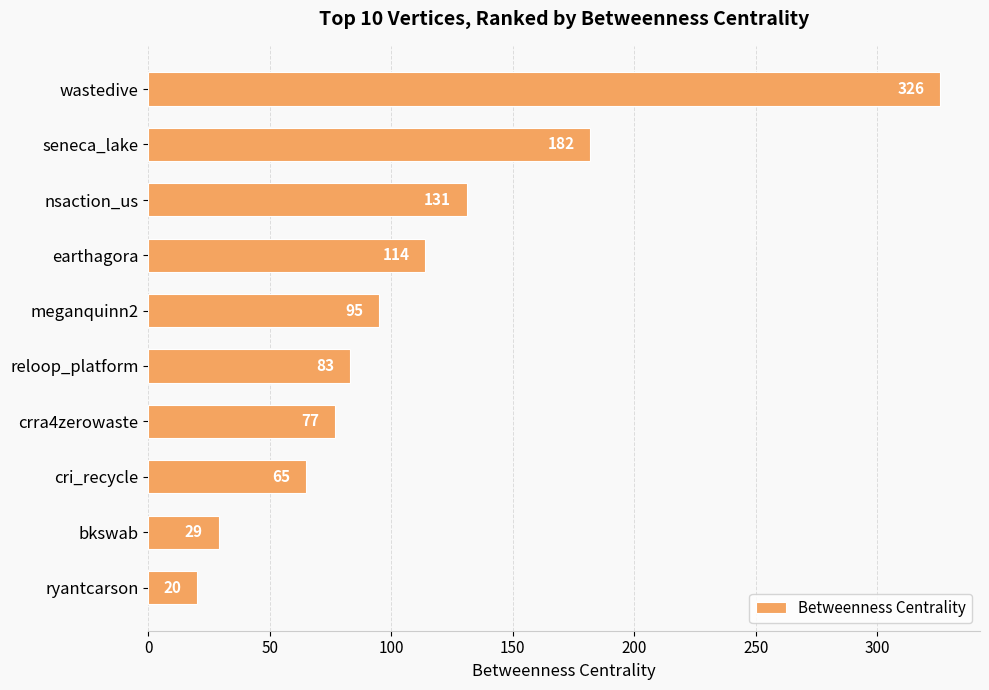

What is the maximum value shown in the chart?

326